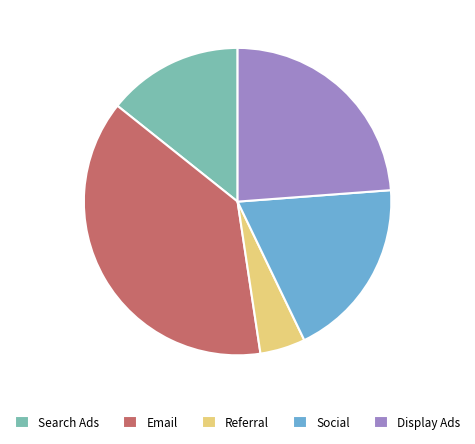

What is the ratio of the value at Search Ads to the value at Email?

0.4